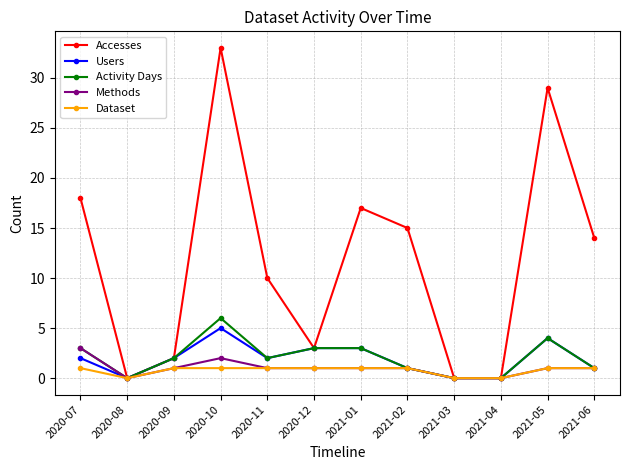

What is the label of the 4th point from the left?

2020-10